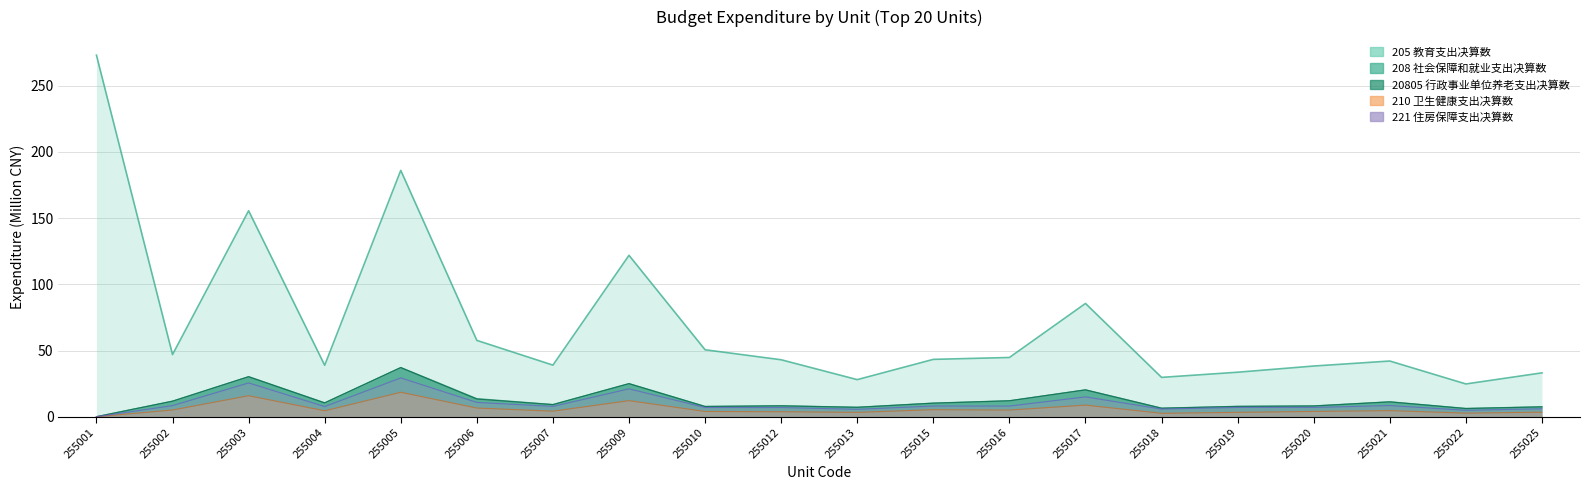

Between 255006 and 255013, which series saw the biggest shift?

205 教育支出决算数